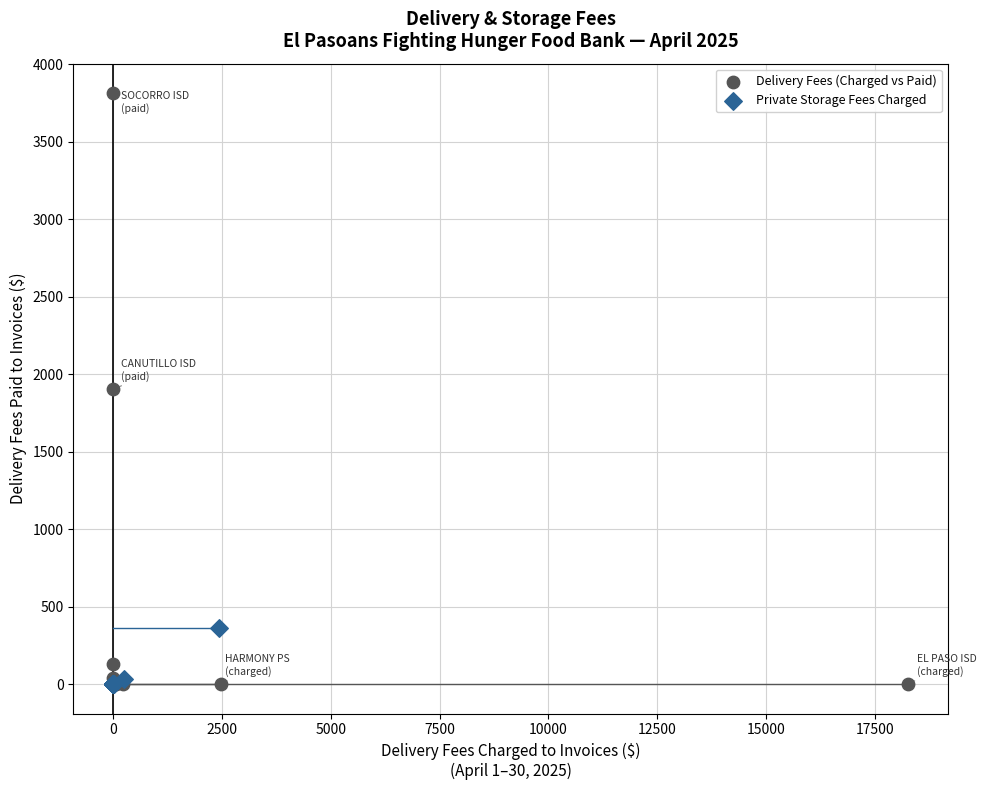

Which series has the widest spread of Y values?

Delivery Fees (Charged vs Paid)